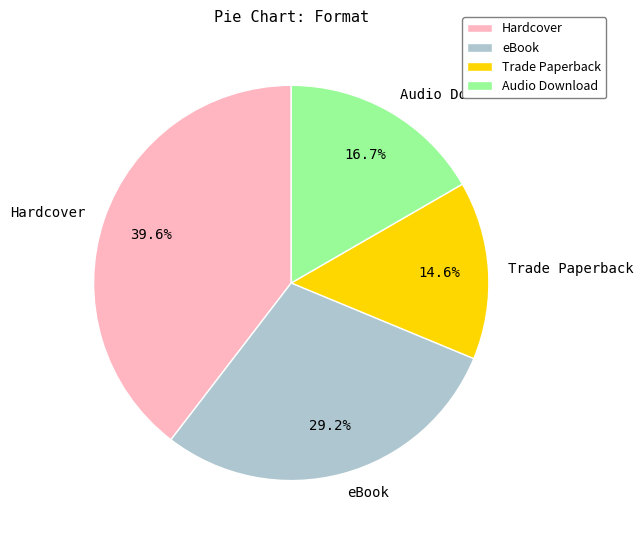

Do Hardcover and Audio Download together represent more than half of the pie?

Yes